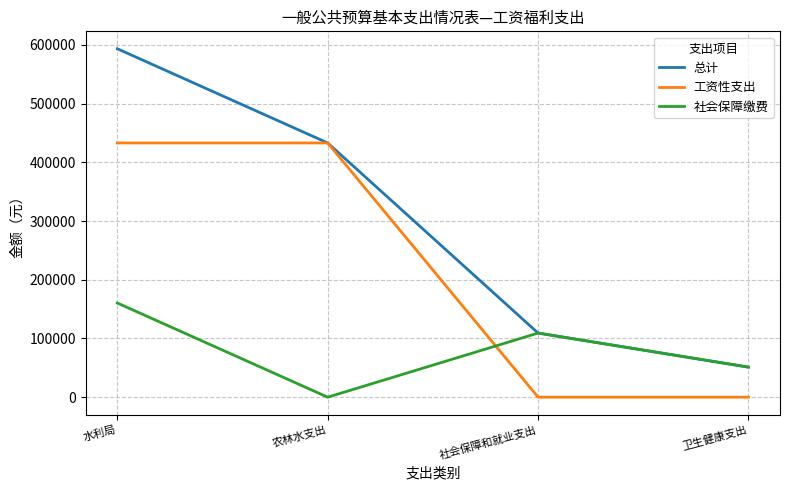

What is the sum of the 社会保障缴费 values at 社会保障和就业支出 and 卫生健康支出?

160385